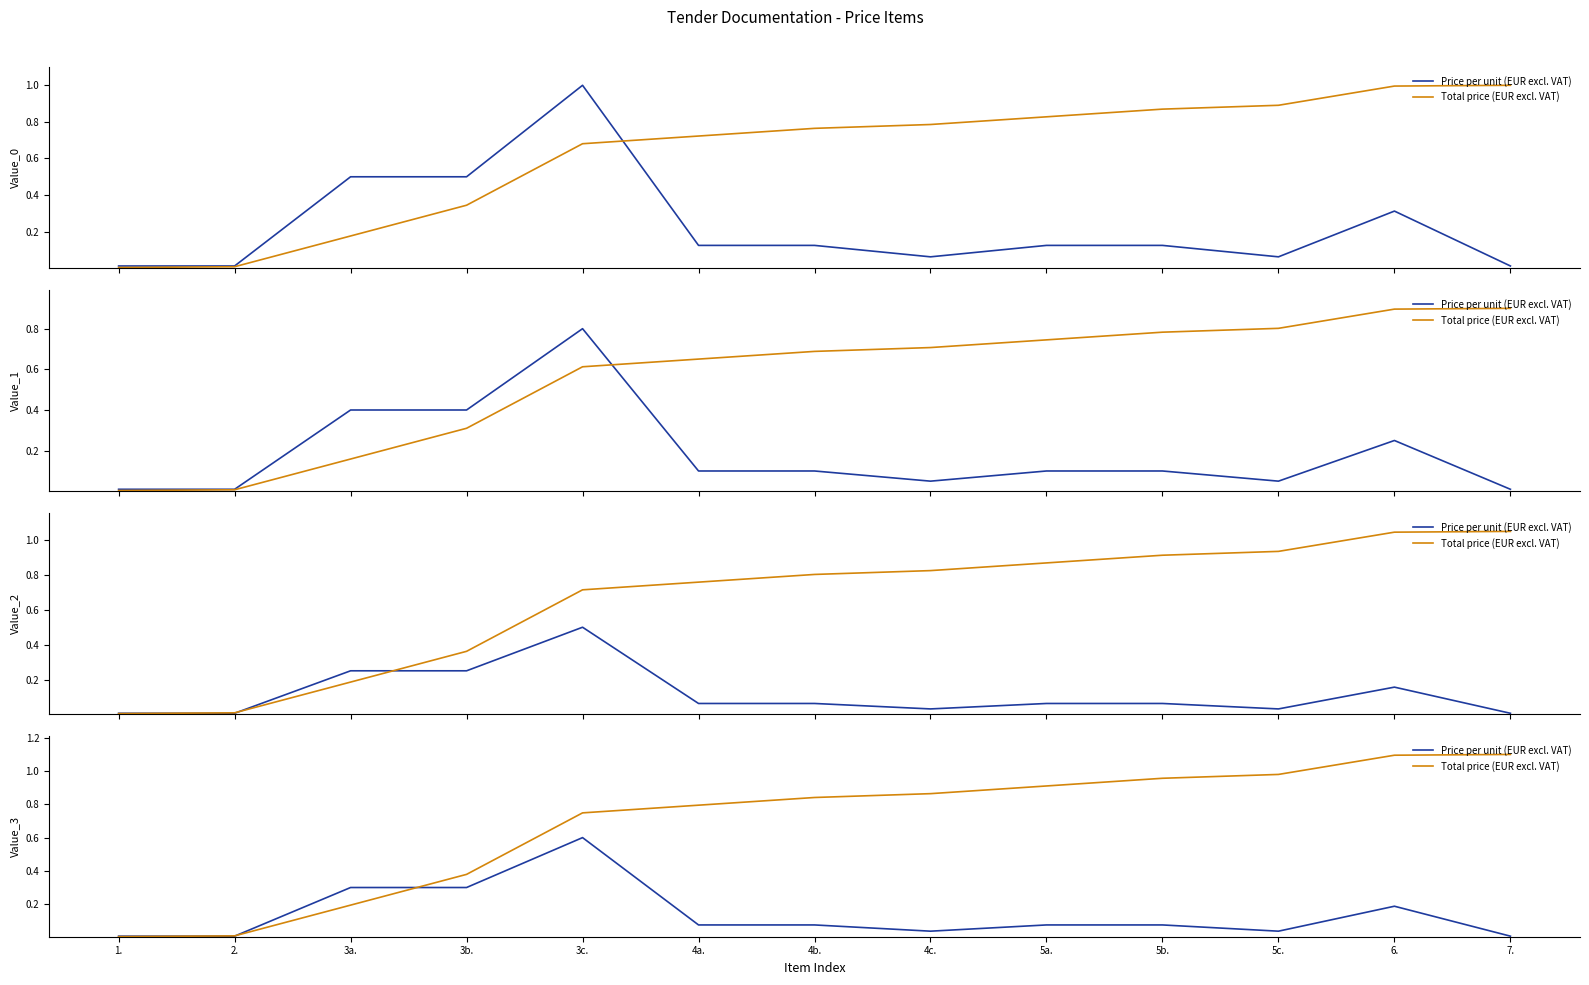

Where is the first local maximum for Price per unit (EUR excl. VAT)?

3c.